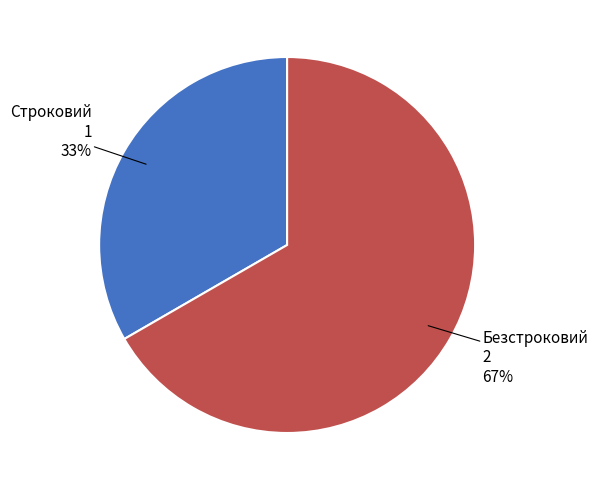

Does any single category account for the majority?

Yes